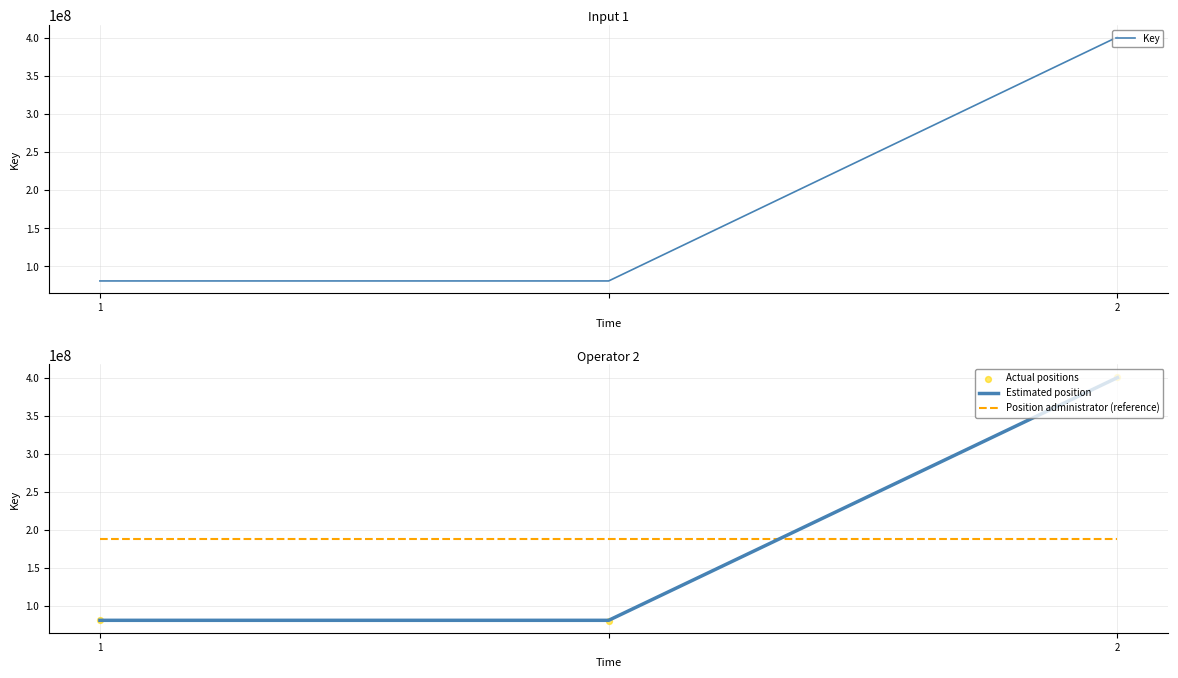

Which series has the largest total across all categories?

Actual positions